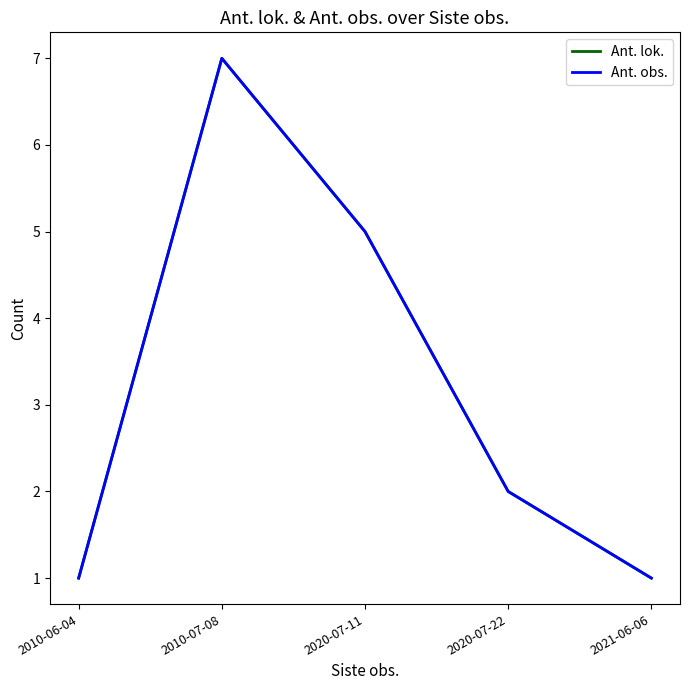

Does the chart display data point markers on the line(s)?

No